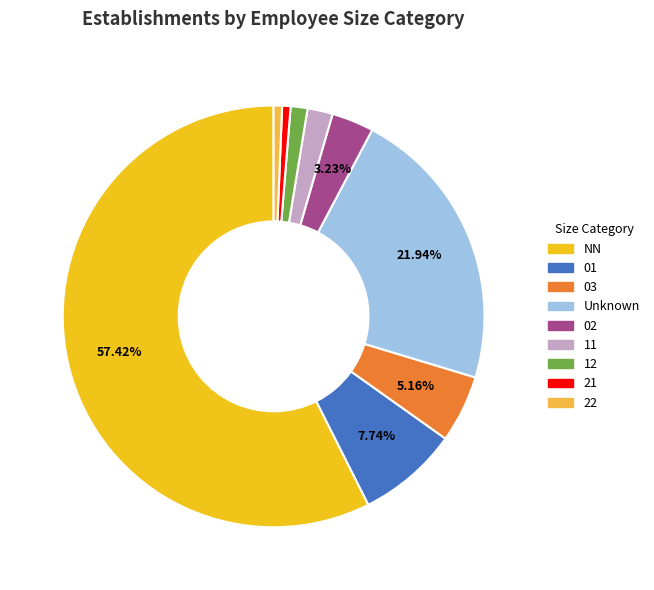

Is there any slice that represents more than half of the pie?

Yes